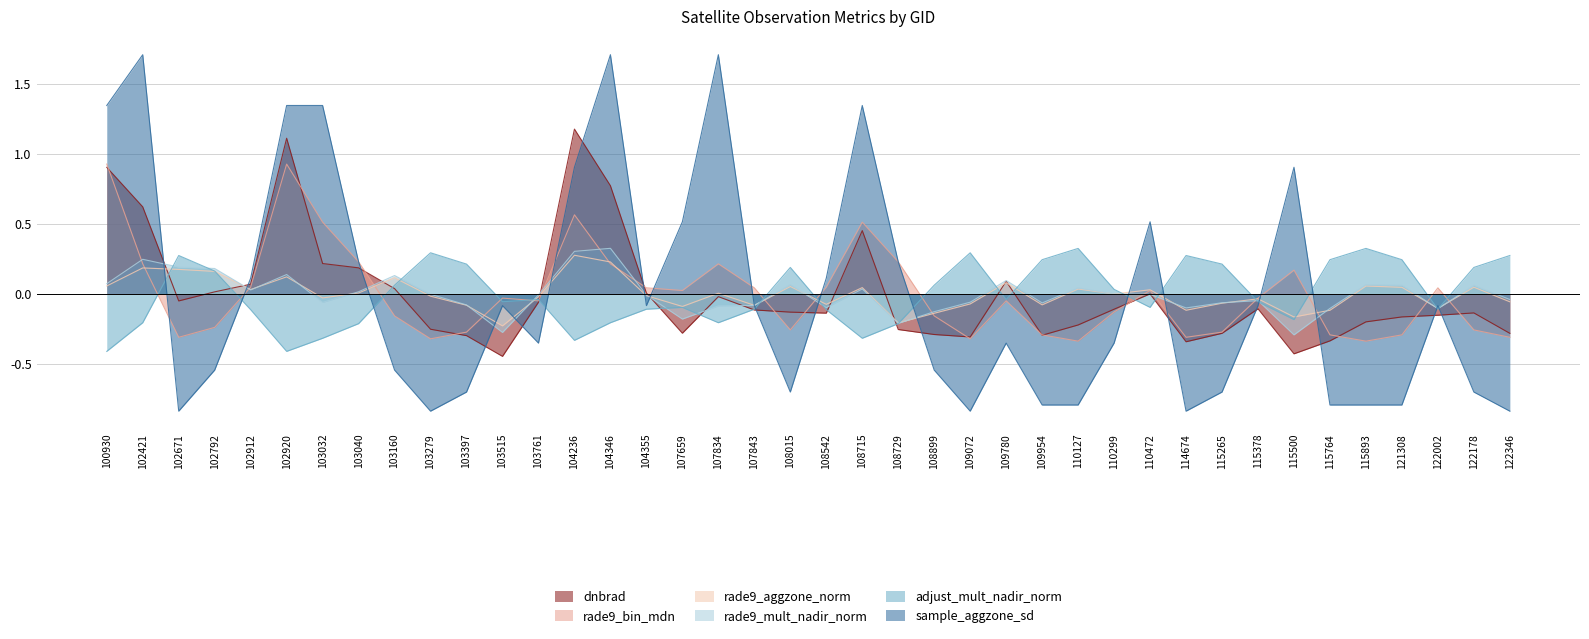

True or false: dnbrad and rade9_mult_nadir_norm intersect in this chart.

True